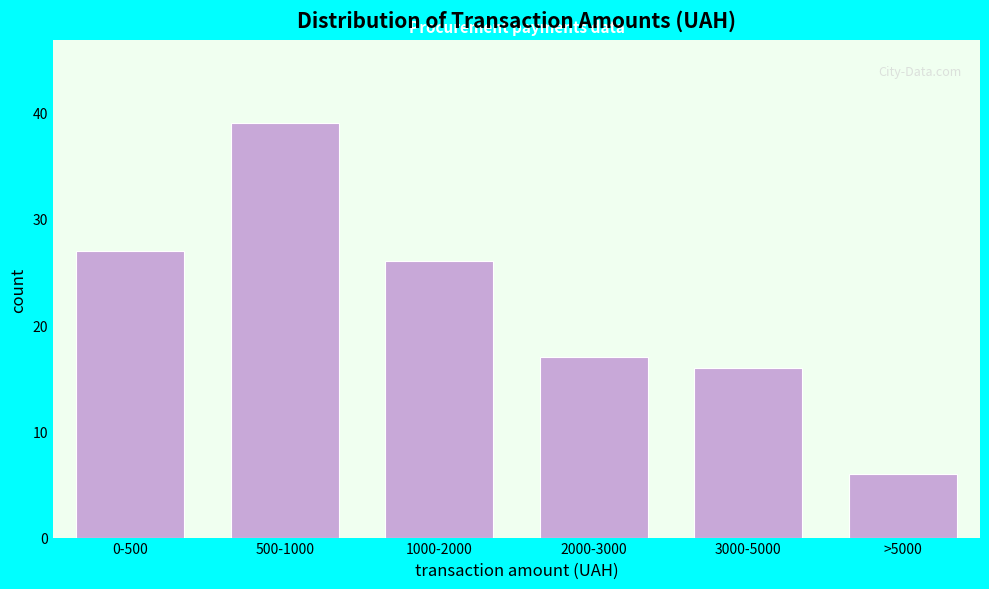

Reading left to right, extract all data points from this chart.

27	39	26	17	16	6